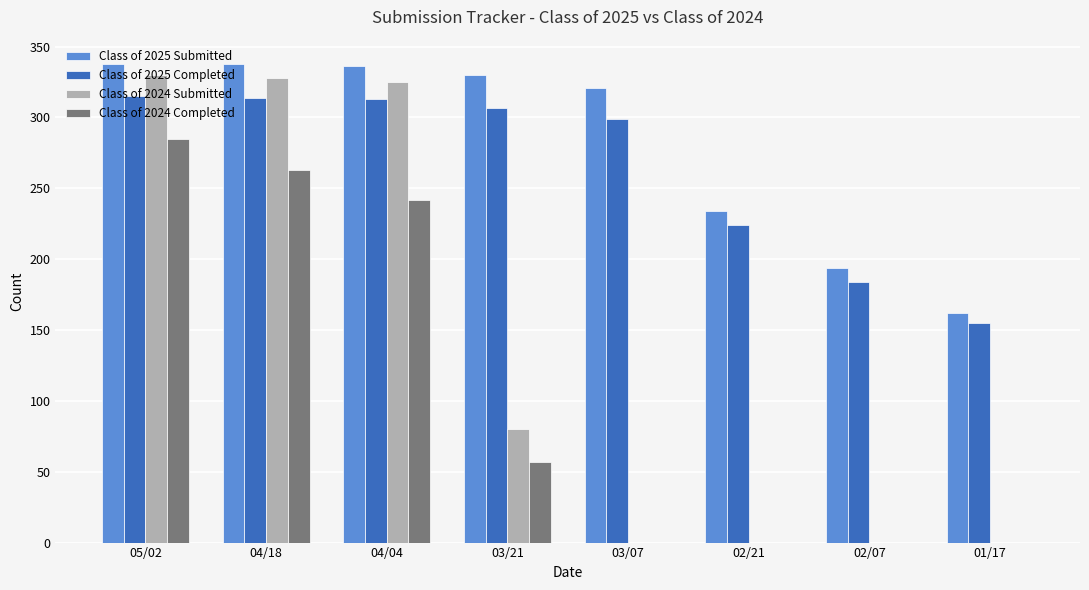

Is the value of Class of 2024 Submitted at 02/21 greater than the value of Class of 2025 Completed at 02/21?

No